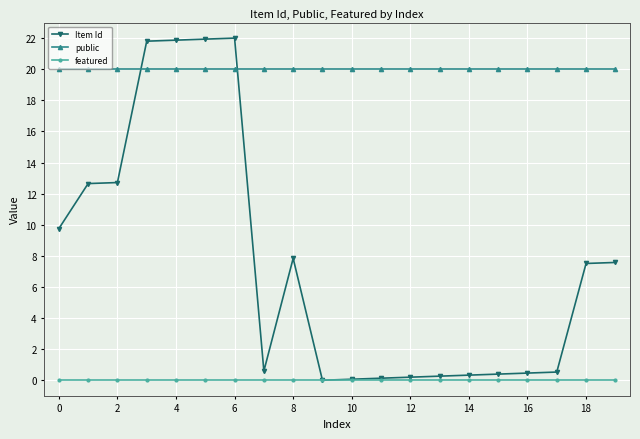

What is the sum of all Item Id values?

148.6